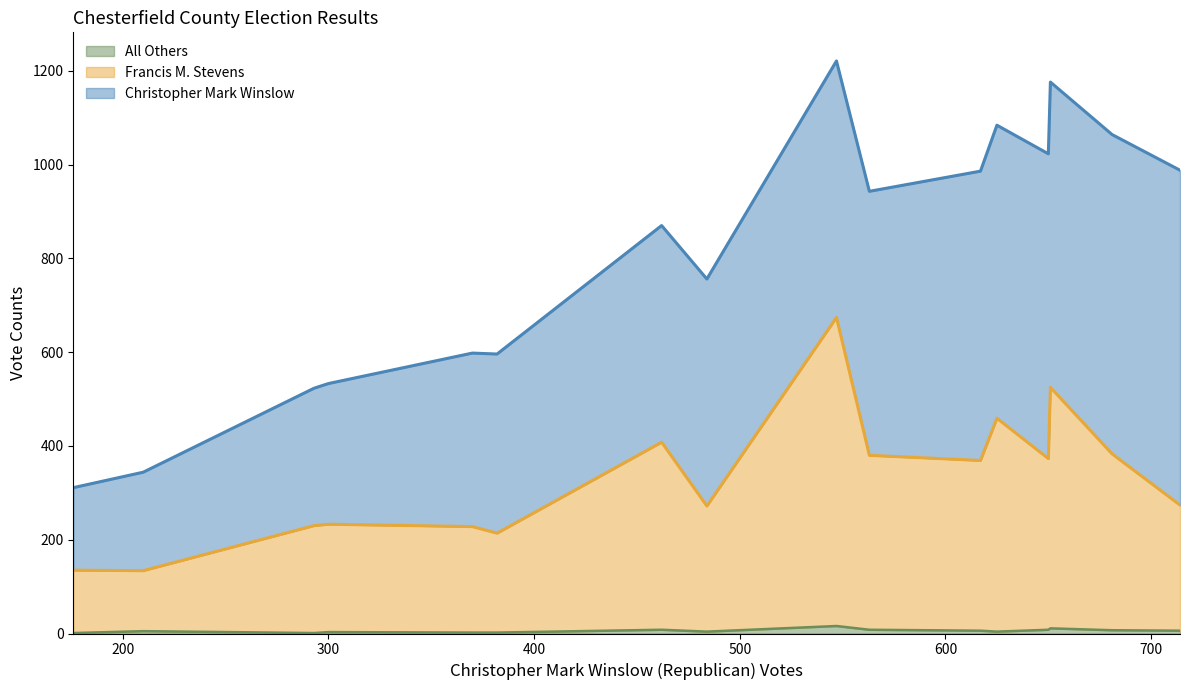

What is the average value of the Francis M. Stevens series?

325